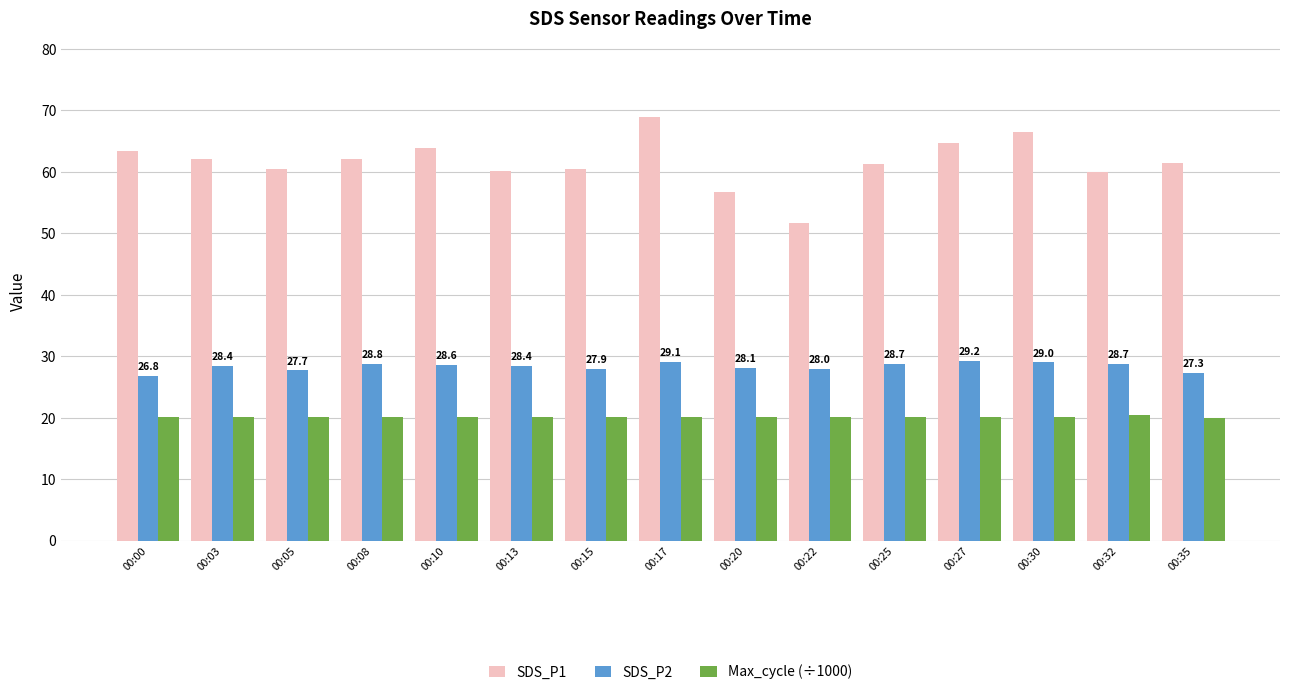

At 00:30, list the series in order from smallest to largest.

Max_cycle (÷1000), SDS_P2, SDS_P1